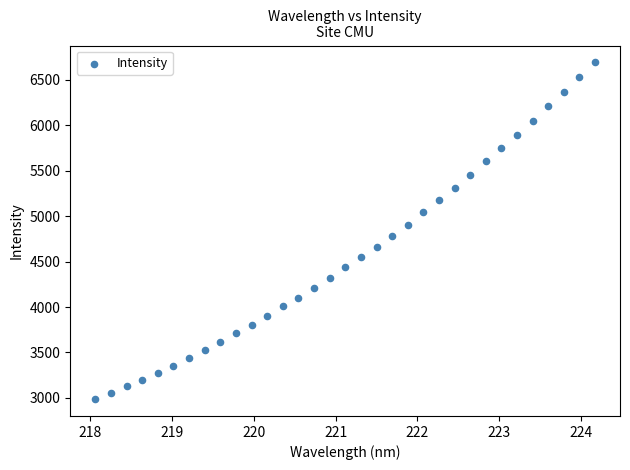

What is the range of Y values (max minus min)?

3707.1